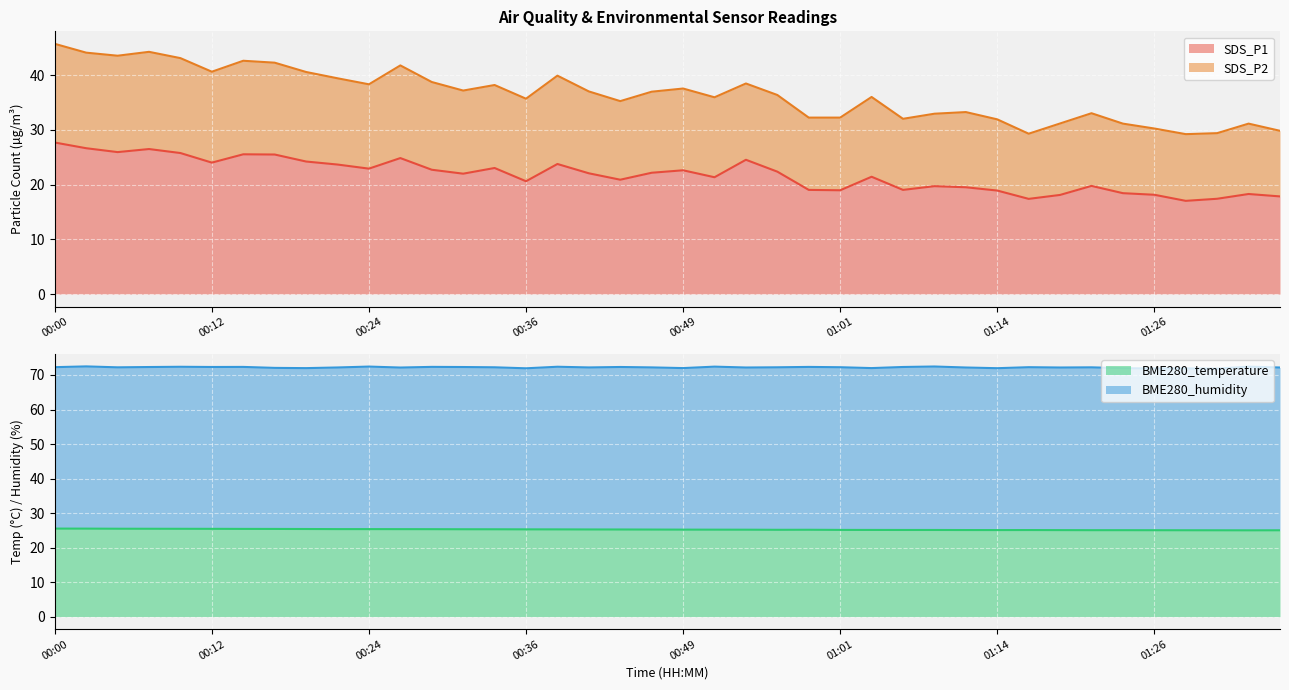

In SDS_P1, how many points are higher than both neighbors (excluding endpoints)?

11